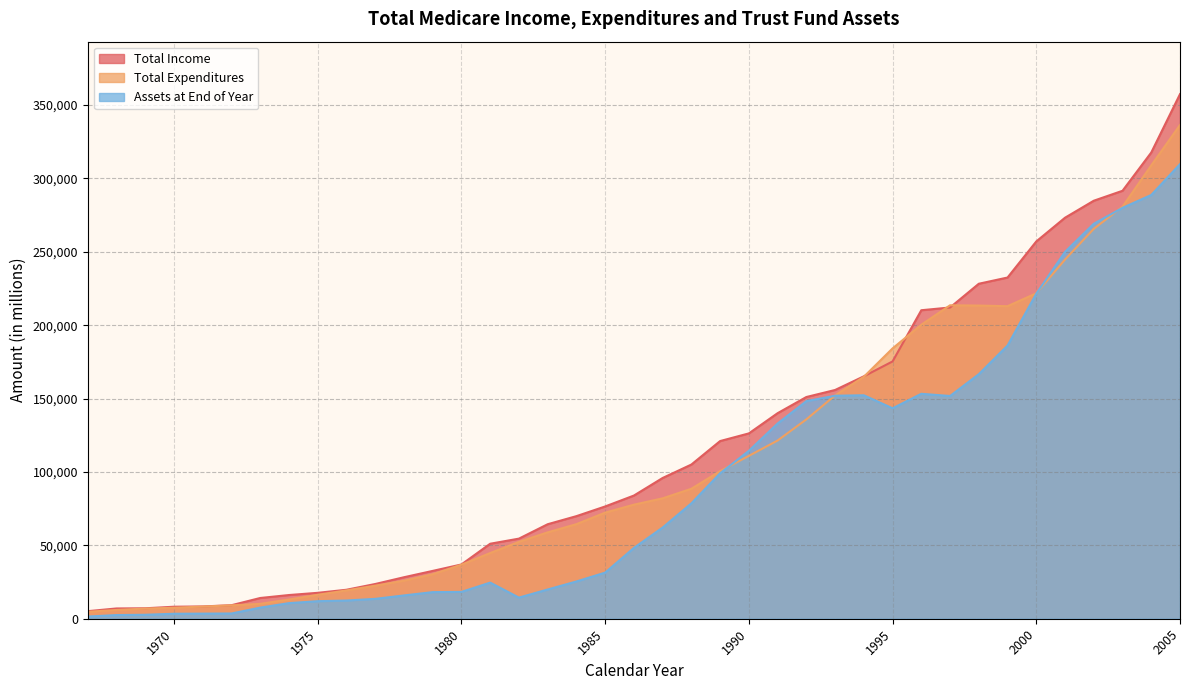

What is the smallest value displayed?

1485